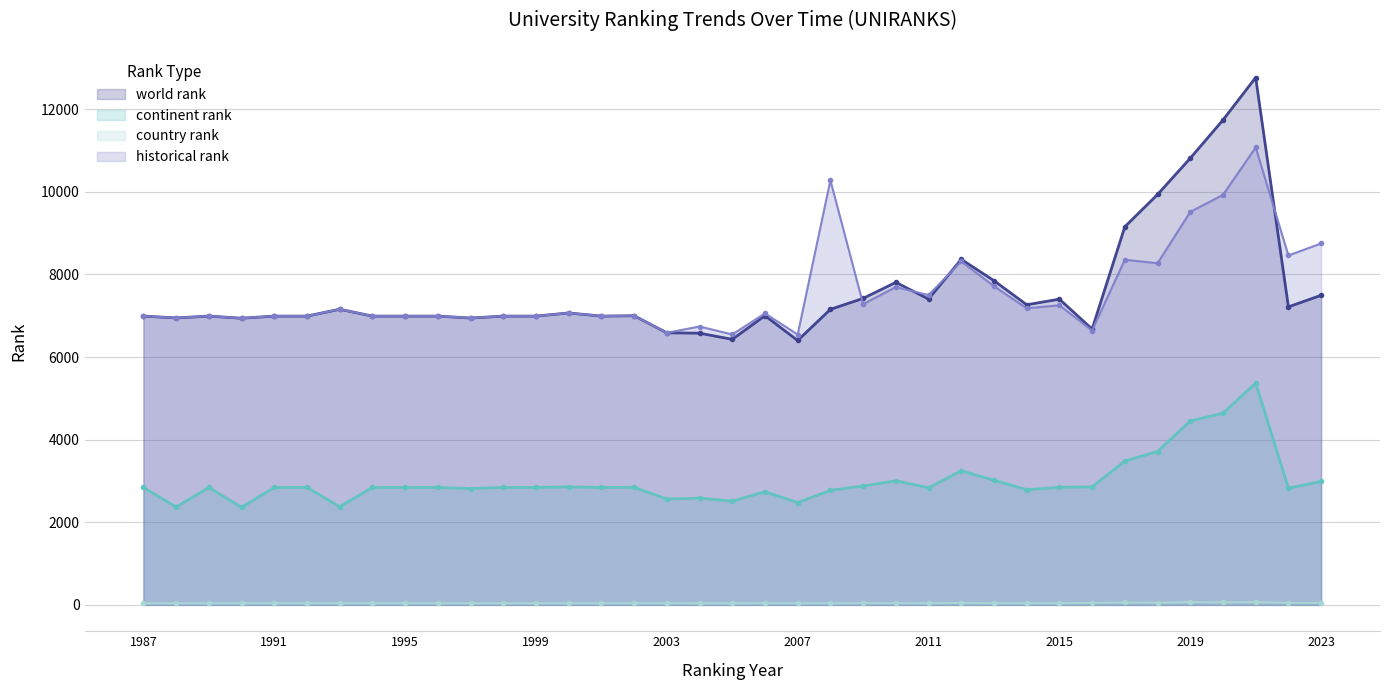

List the series in order of their peak value, highest first.

world rank, historical rank, continent rank, country rank